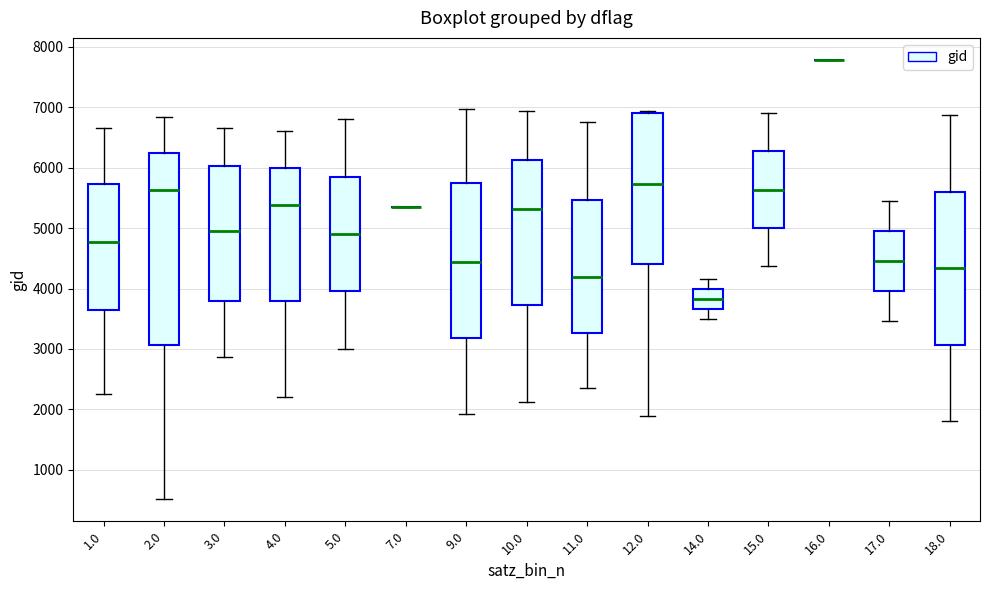

Where does the median line of the box at x = 18.0 sit on the y-axis? The values are not printed on the chart, so give them approximately, as read against the axis.

4300